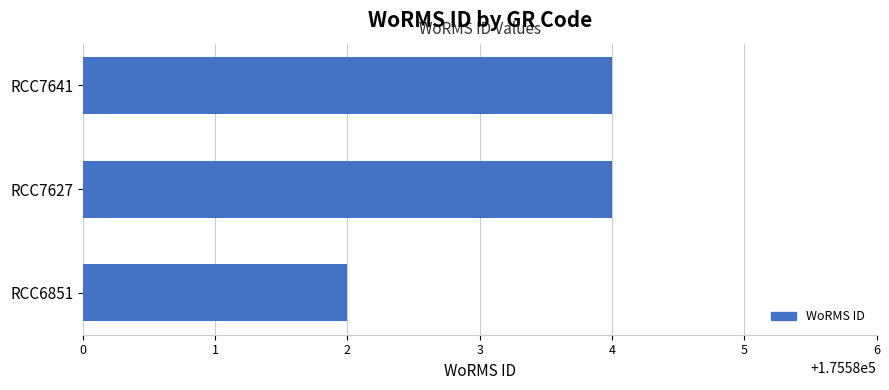

What is the greatest value displayed?

175584